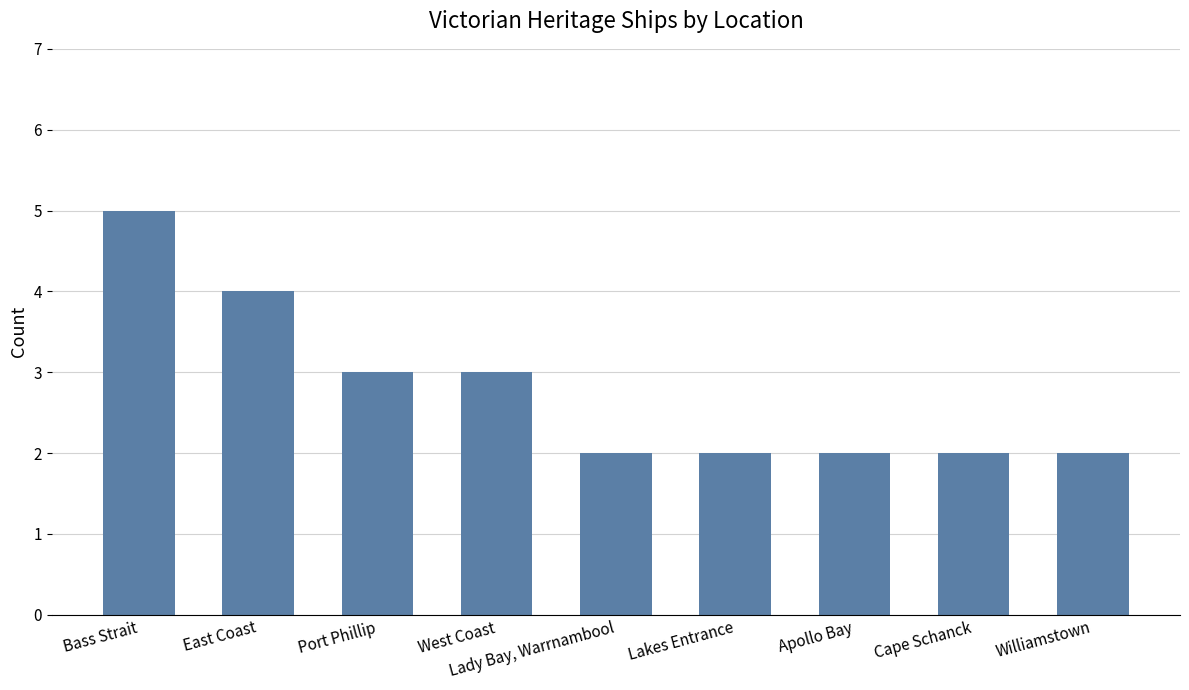

Reading right to left, extract all data points from this chart.

Williamstown=2	Cape Schanck=2	Apollo Bay=2	Lakes Entrance=2	Lady Bay, Warrnambool=2	West Coast=3	Port Phillip=3	East Coast=4	Bass Strait=5